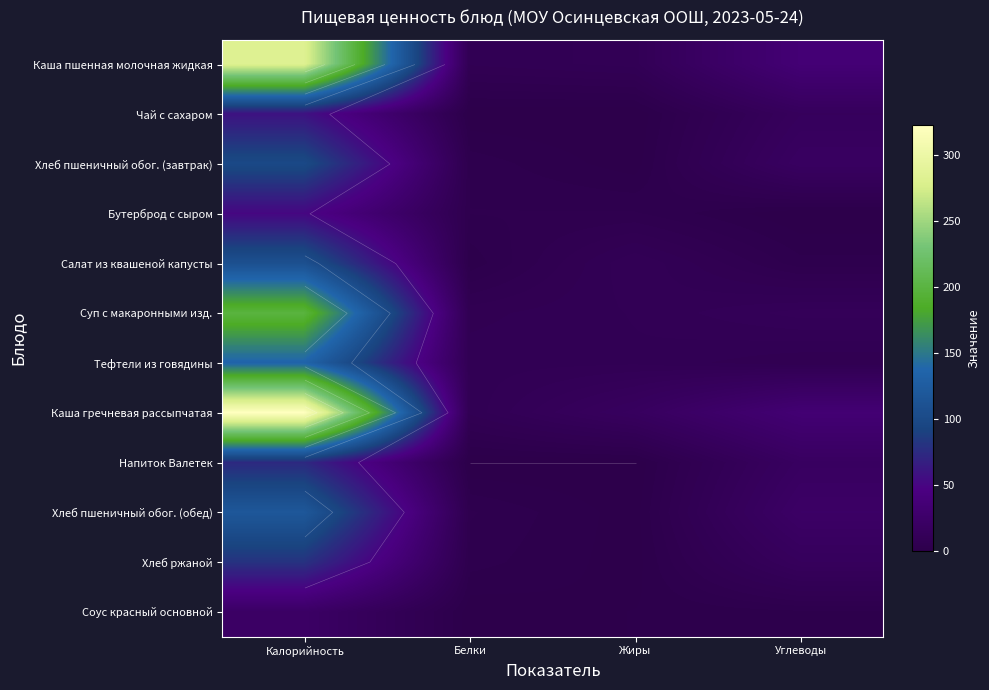

What is the approximate value of Бутерброд с сыром at Жиры?

3.9